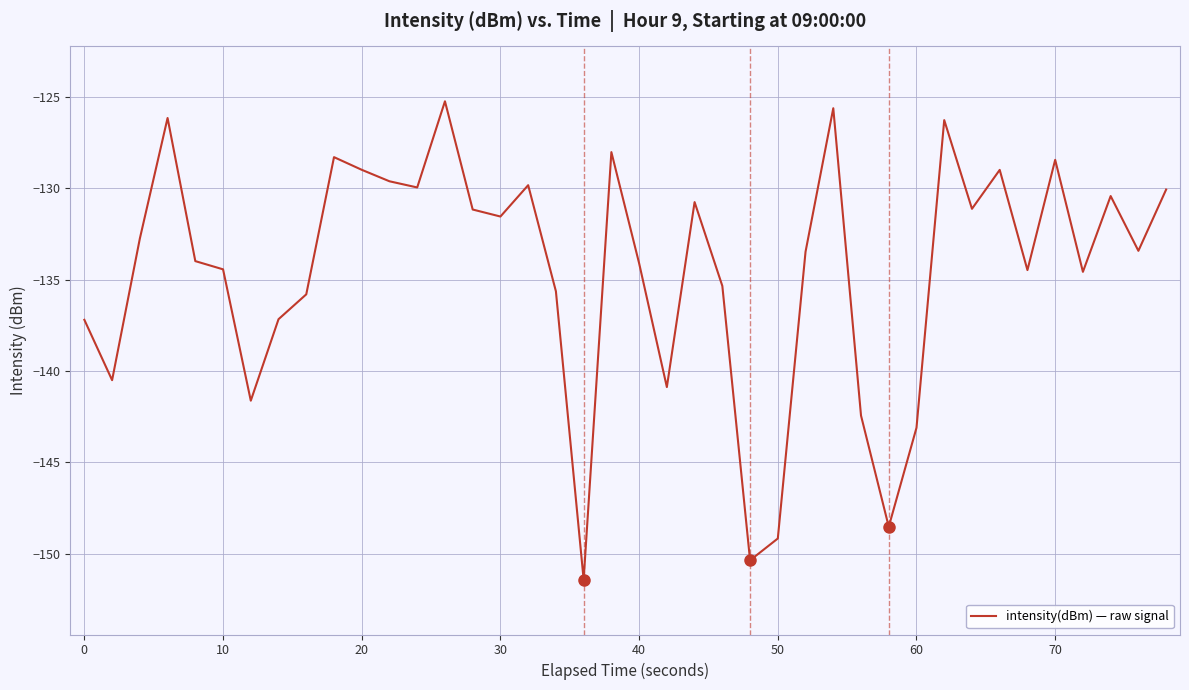

What is the difference between the maximum and minimum values?

26.2